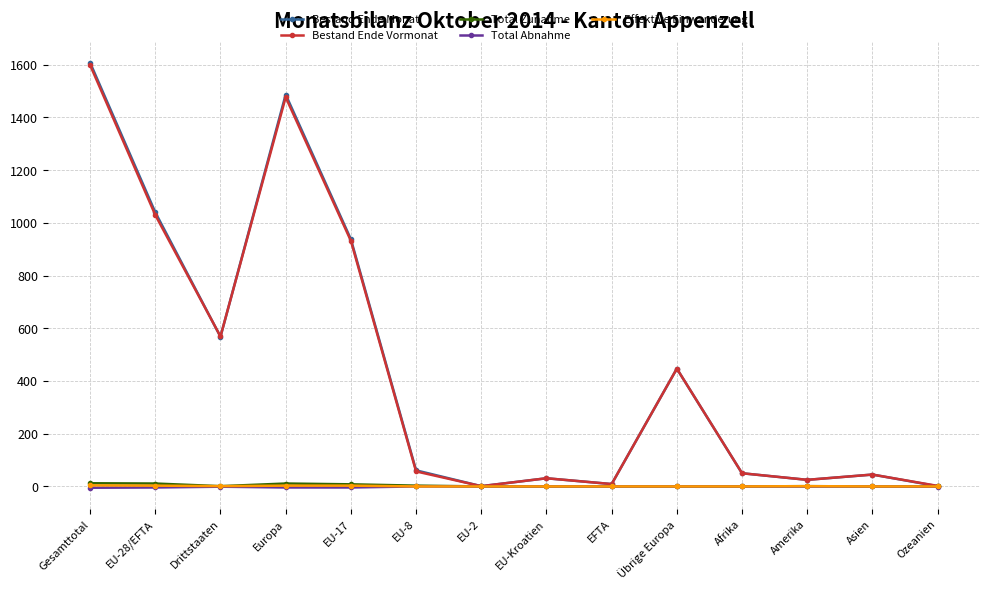

What is the label of the 1st point from the right?

Ozeanien